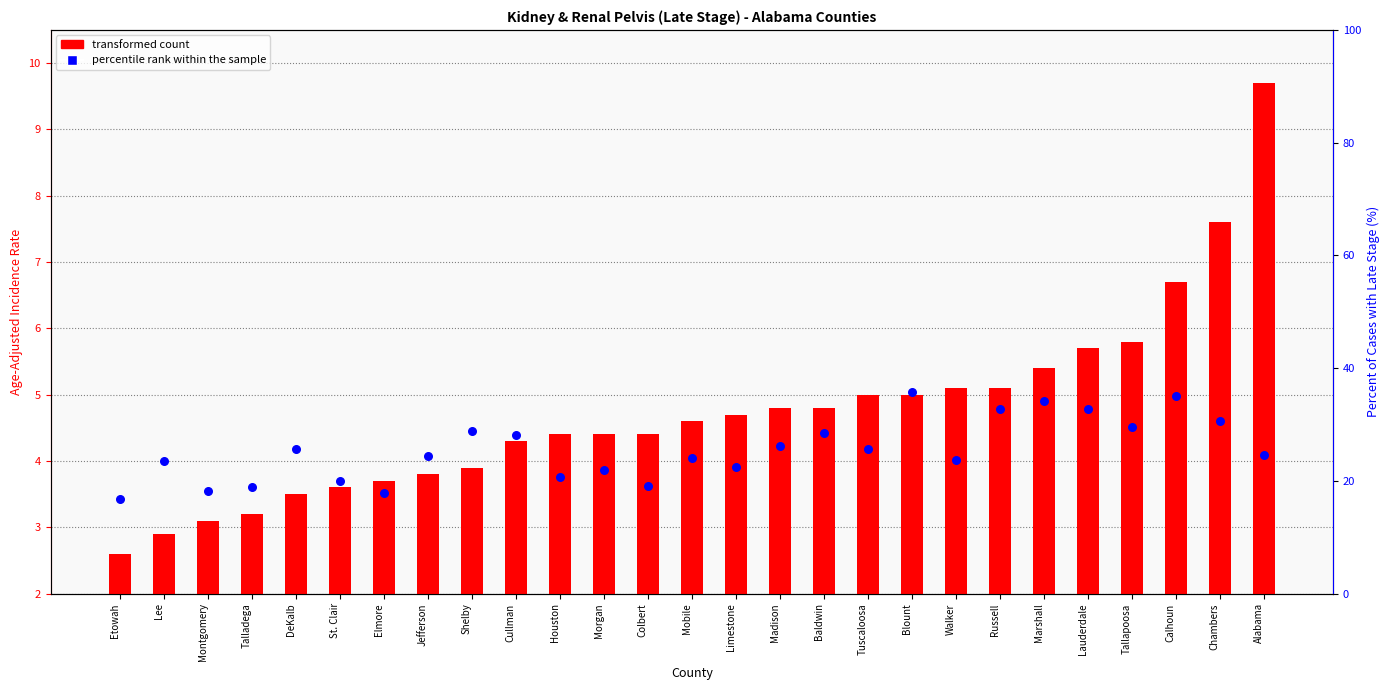

Which series reaches the maximum Y coordinate?

percentile rank within the sample